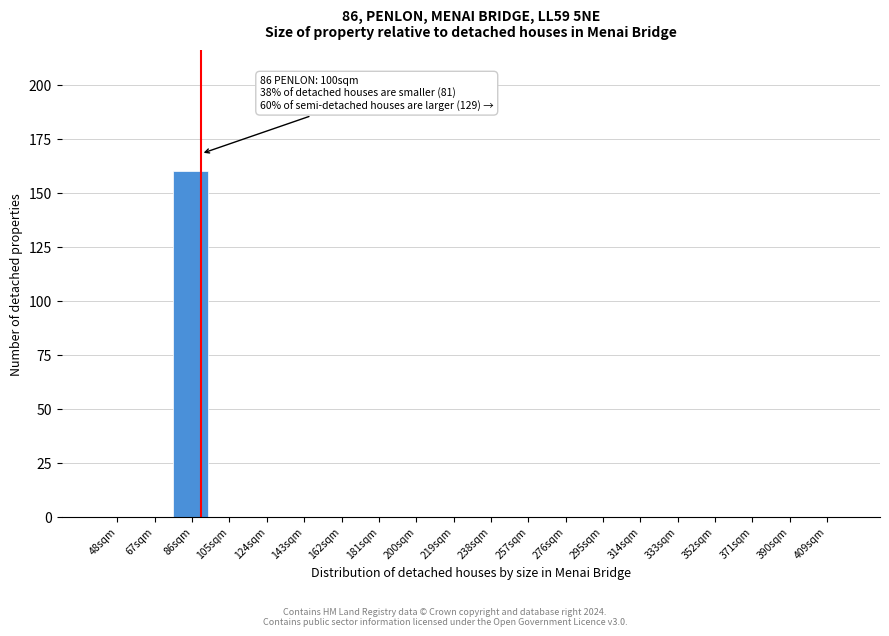

Reading left to right, transcribe all the data shown in this chart.

48sqm=0	67sqm=0	86sqm=160	105sqm=0	124sqm=0	143sqm=0	162sqm=0	181sqm=0	200sqm=0	219sqm=0	238sqm=0	257sqm=0	276sqm=0	295sqm=0	314sqm=0	333sqm=0	352sqm=0	371sqm=0	390sqm=0	409sqm=0